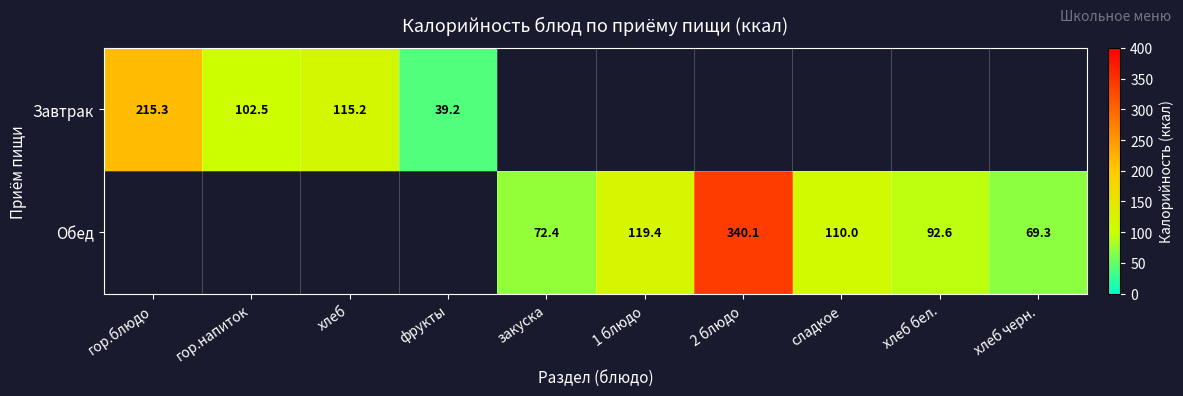

True or false: Обед has a value of 92.6 at хлеб бел..

True